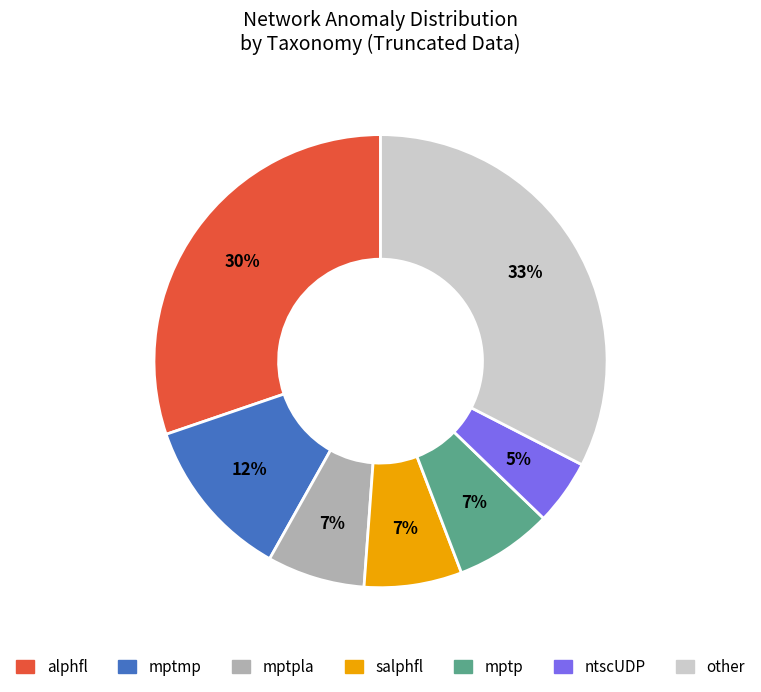

To the nearest percent, what is the average slice percentage?

14%